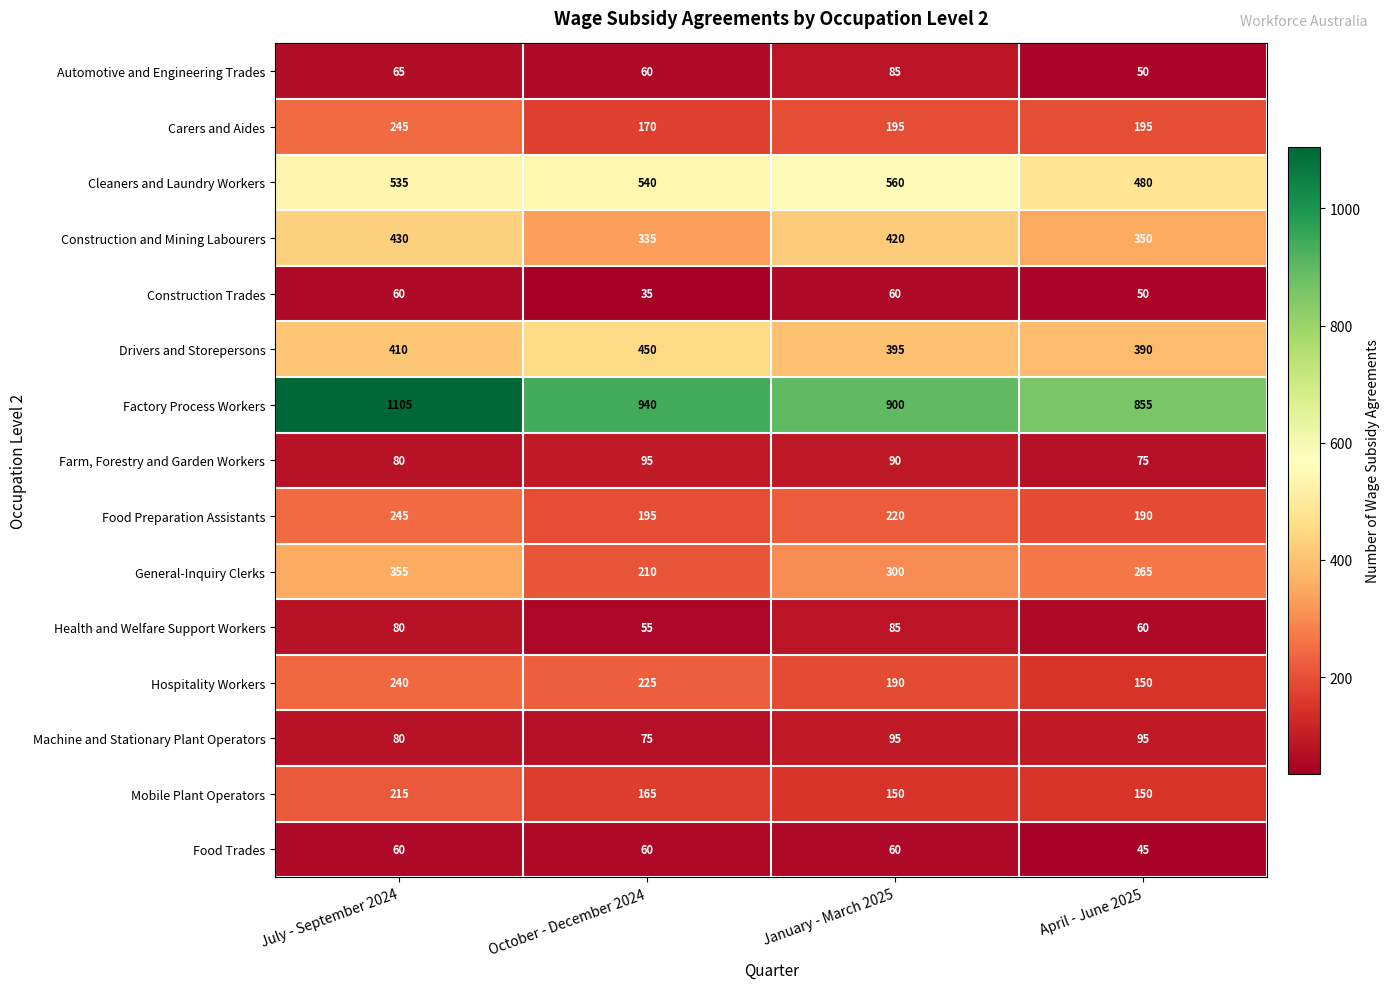

At which category is the sum across all series the highest?

July - September 2024